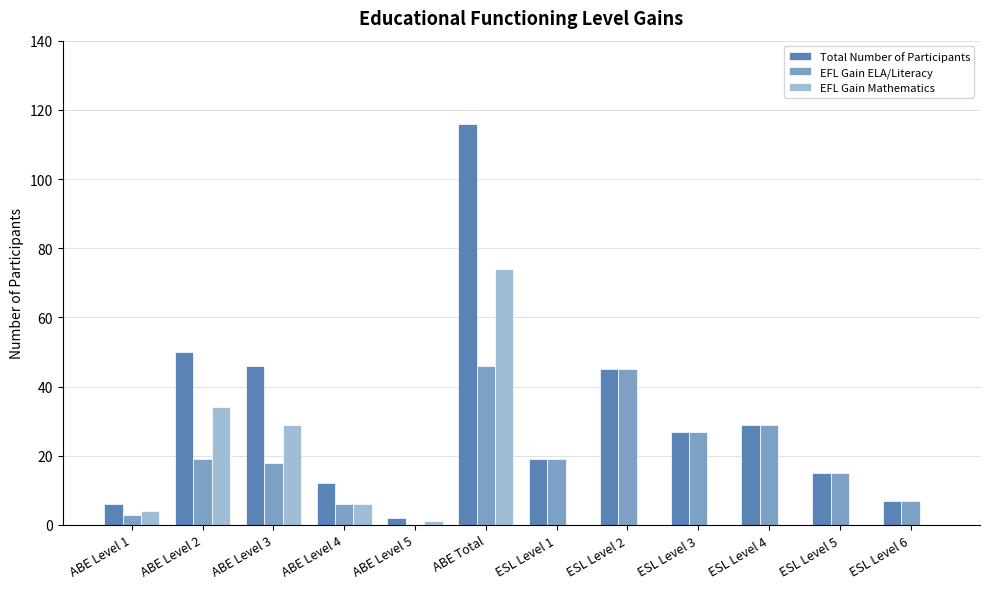

Does the chart contain stacked bars?

No